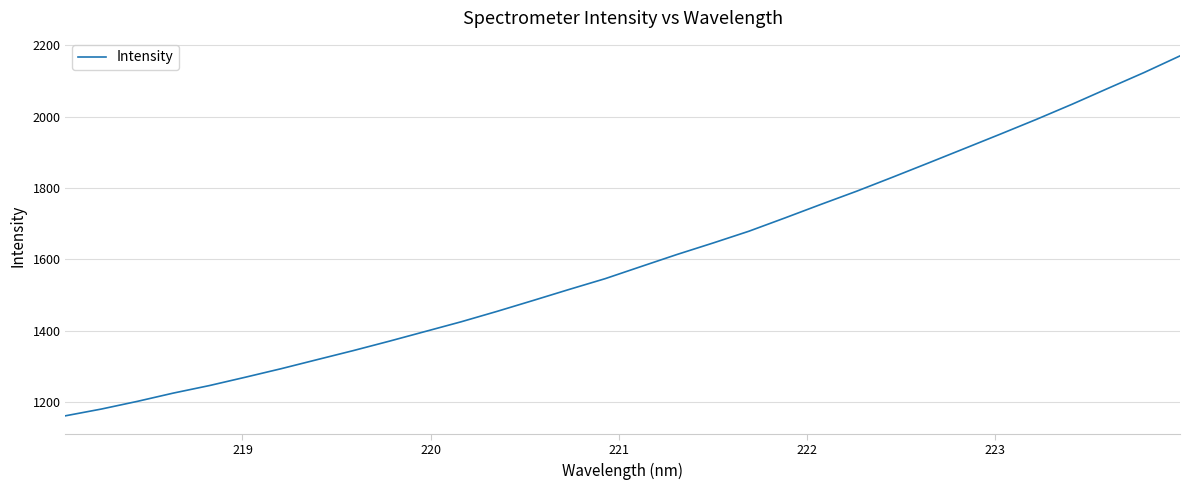

What is the smallest value displayed?

1162.3